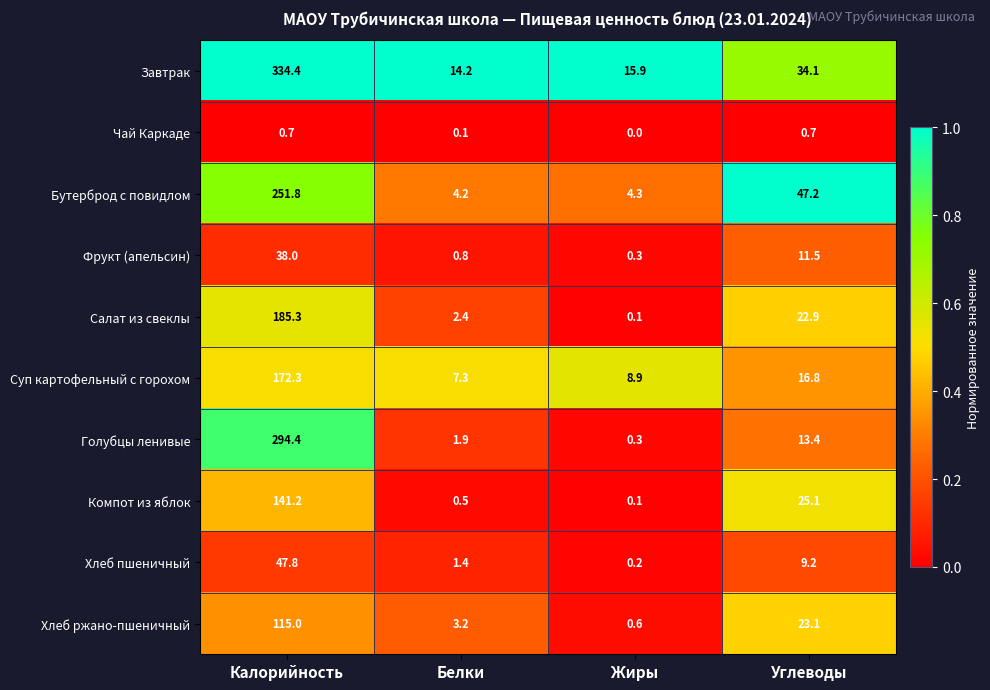

What is the greatest value displayed?

334.4